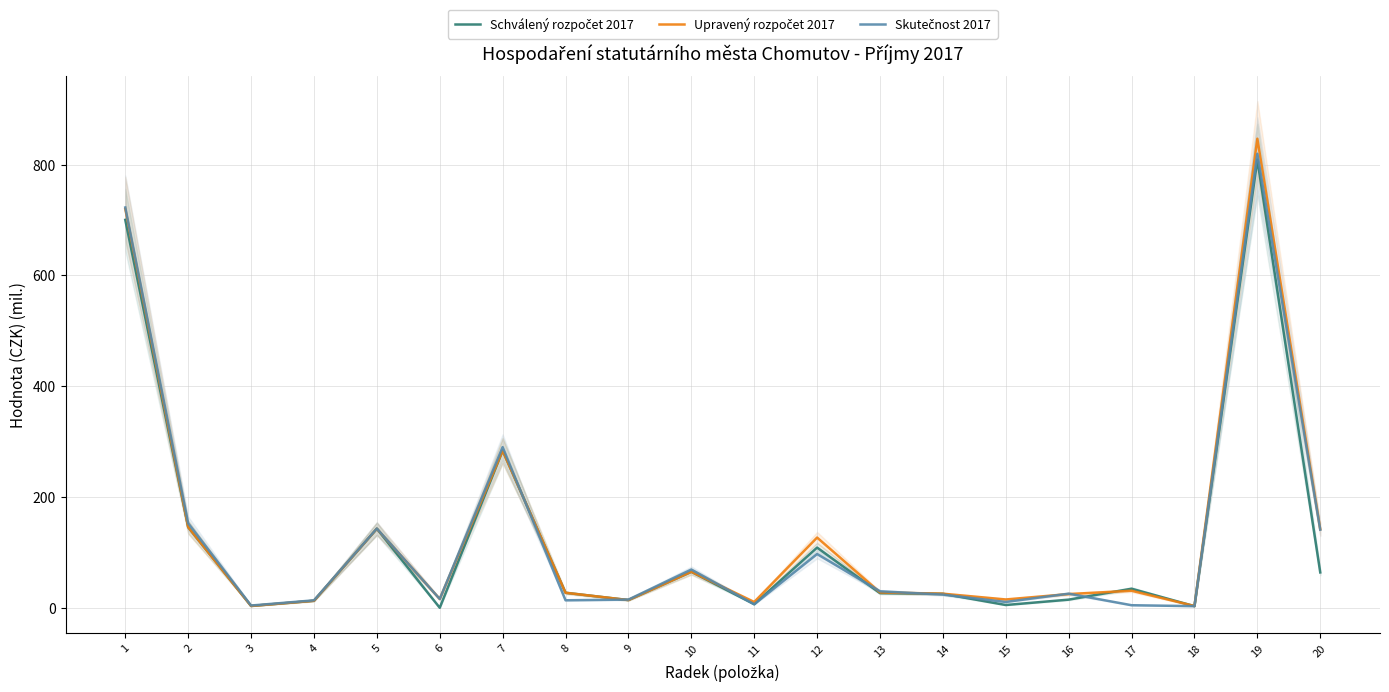

What is the difference between the second highest and second lowest values in the Upravený rozpočet 2017 series?

717.0